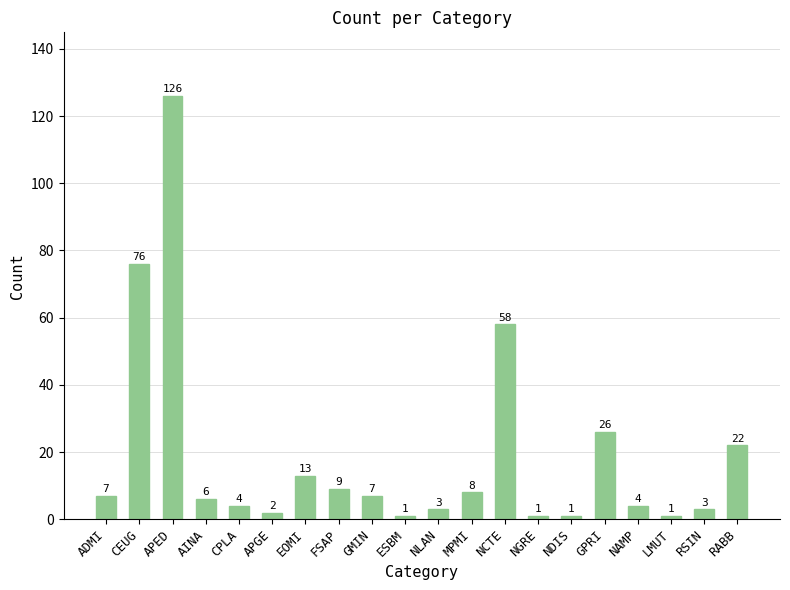

What position from the left is GPRI?

16